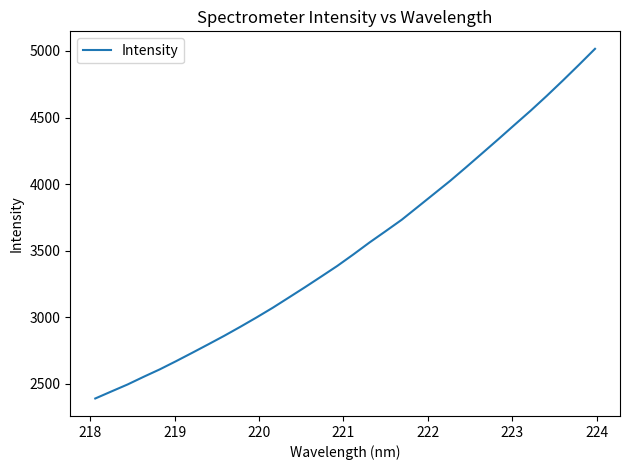

What is the greatest value displayed?

5015.9